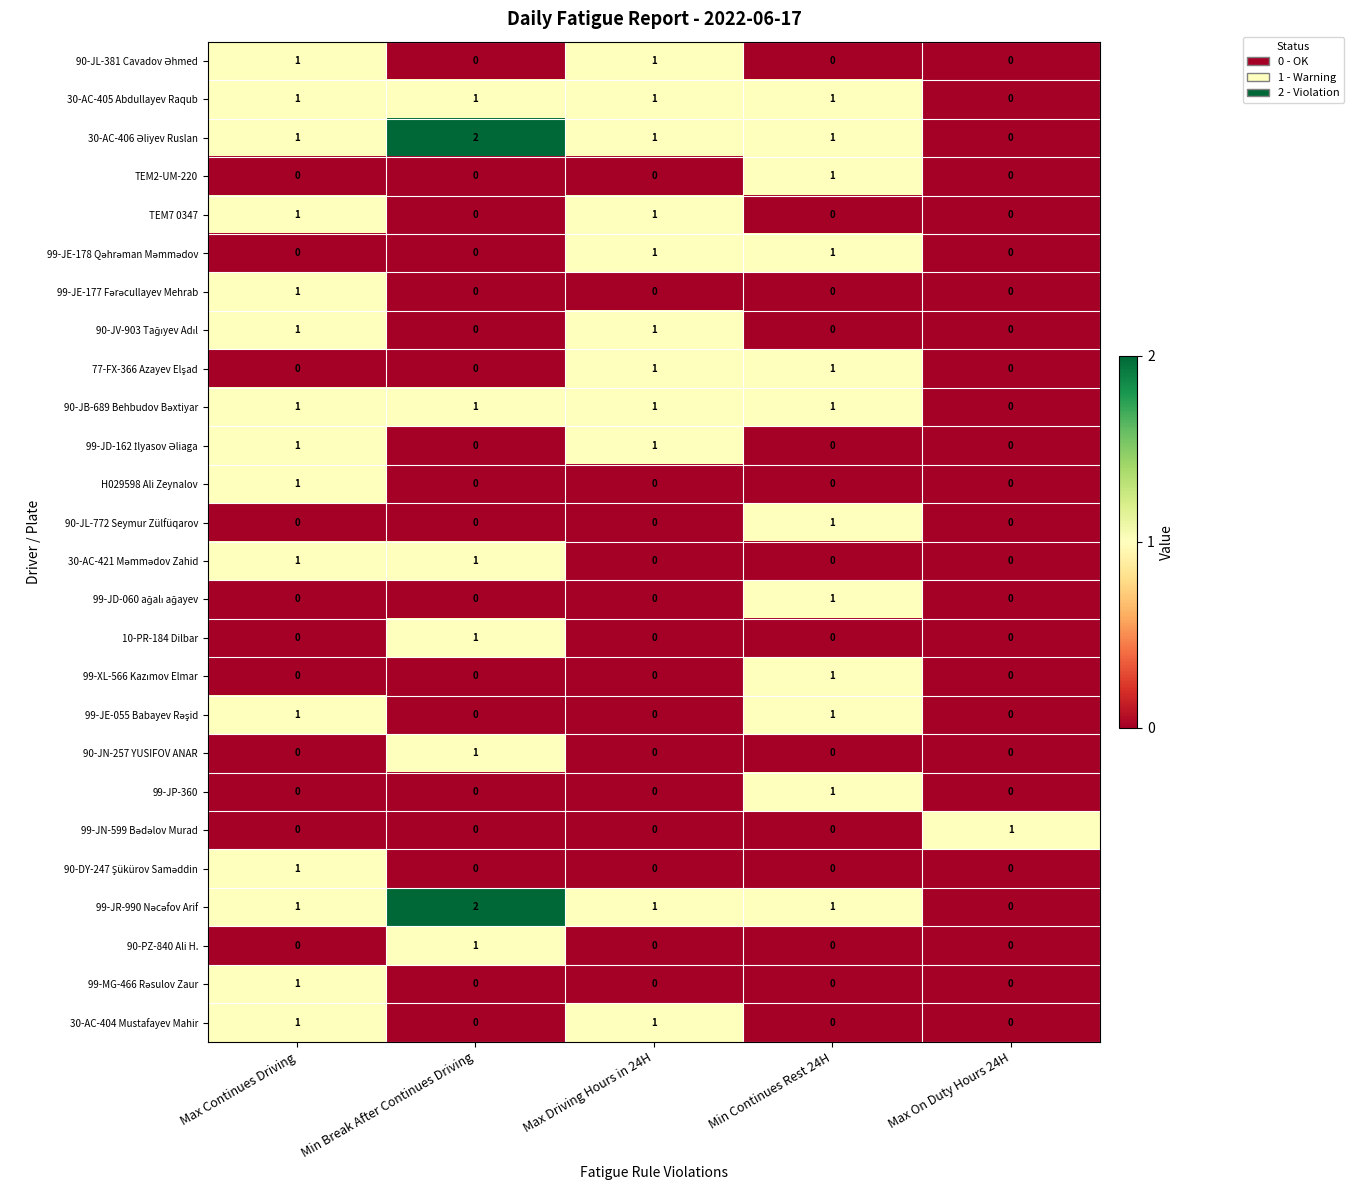

At which category is the sum across all series the highest?

Max Continues Driving